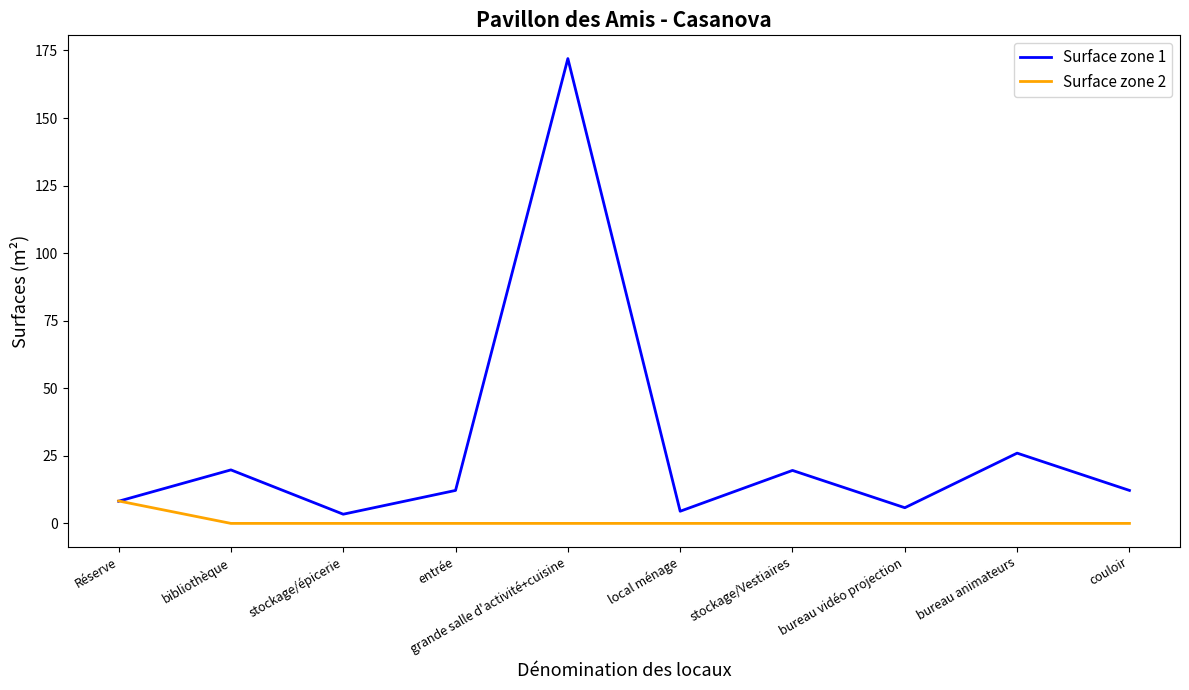

How many intersections are there between Surface zone 1 and Surface zone 2?

1